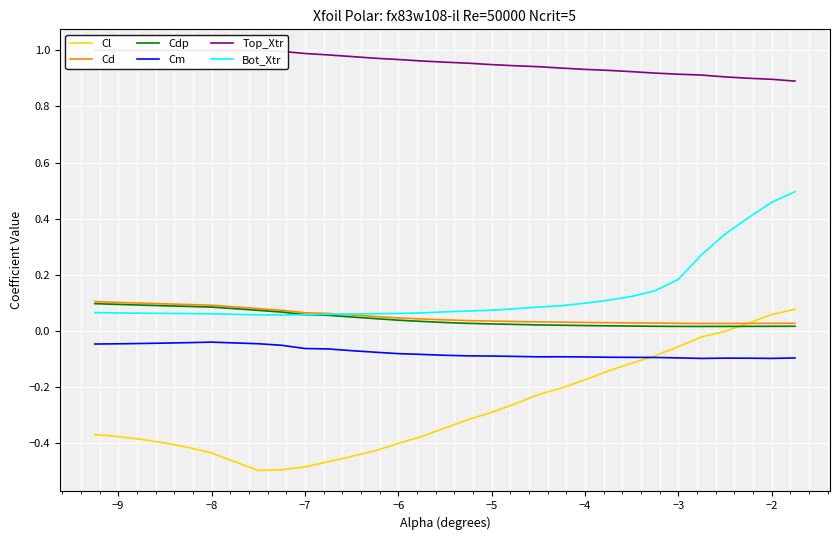

True or false: Bot_Xtr and Cl intersect in this chart.

False